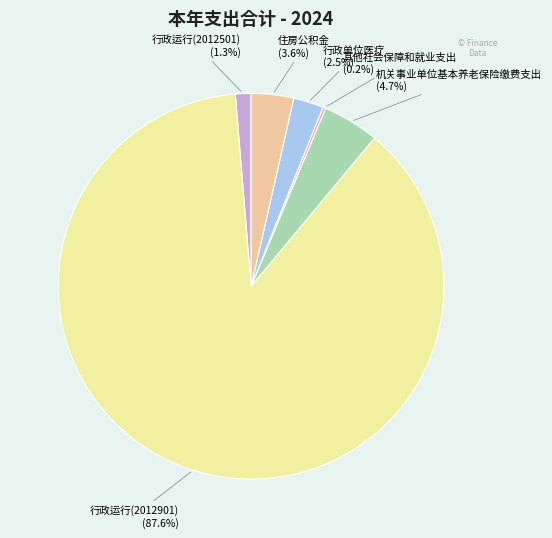

Is 行政运行(2012901) the majority of the pie?

Yes